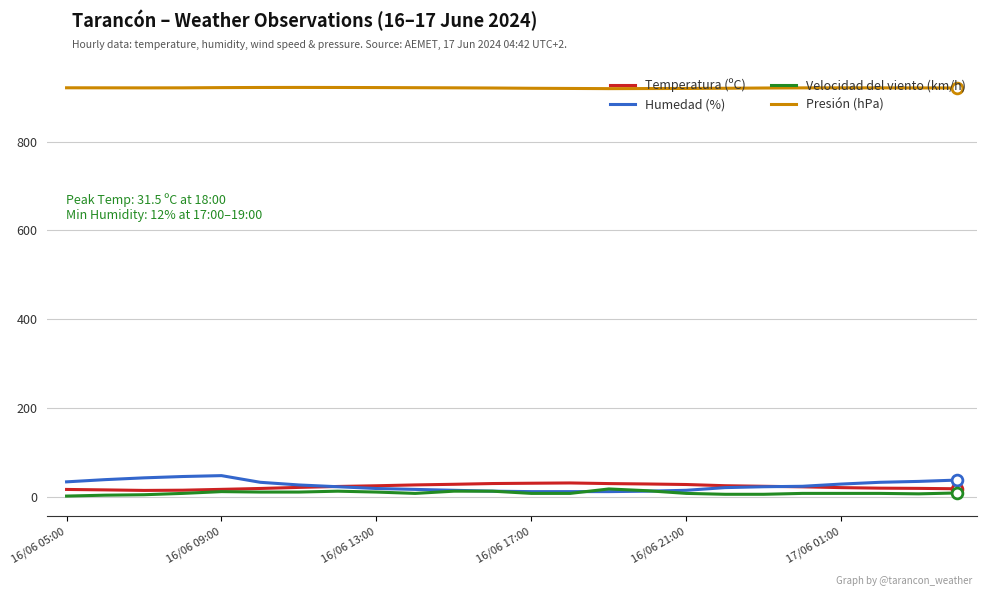

What is the minimum value for Presión (hPa)?

919.0